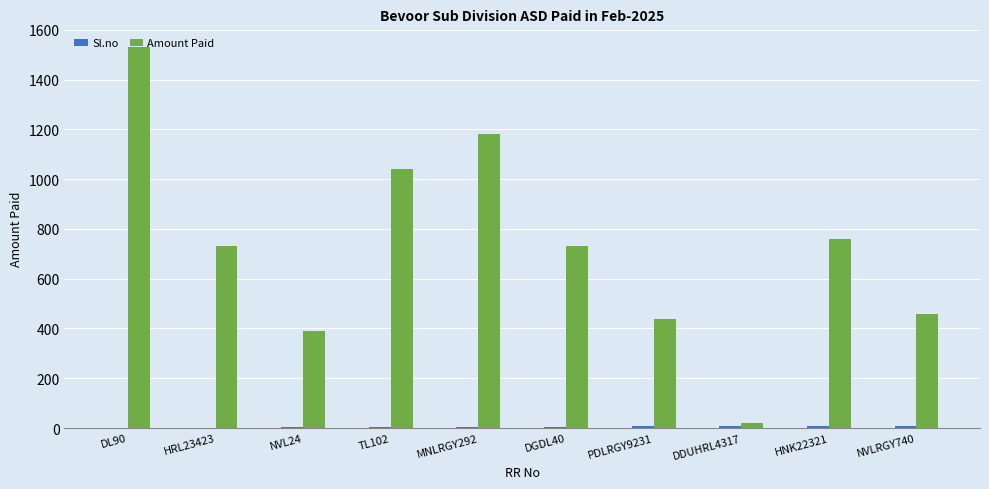

What is the sum of all Amount Paid values?

7280